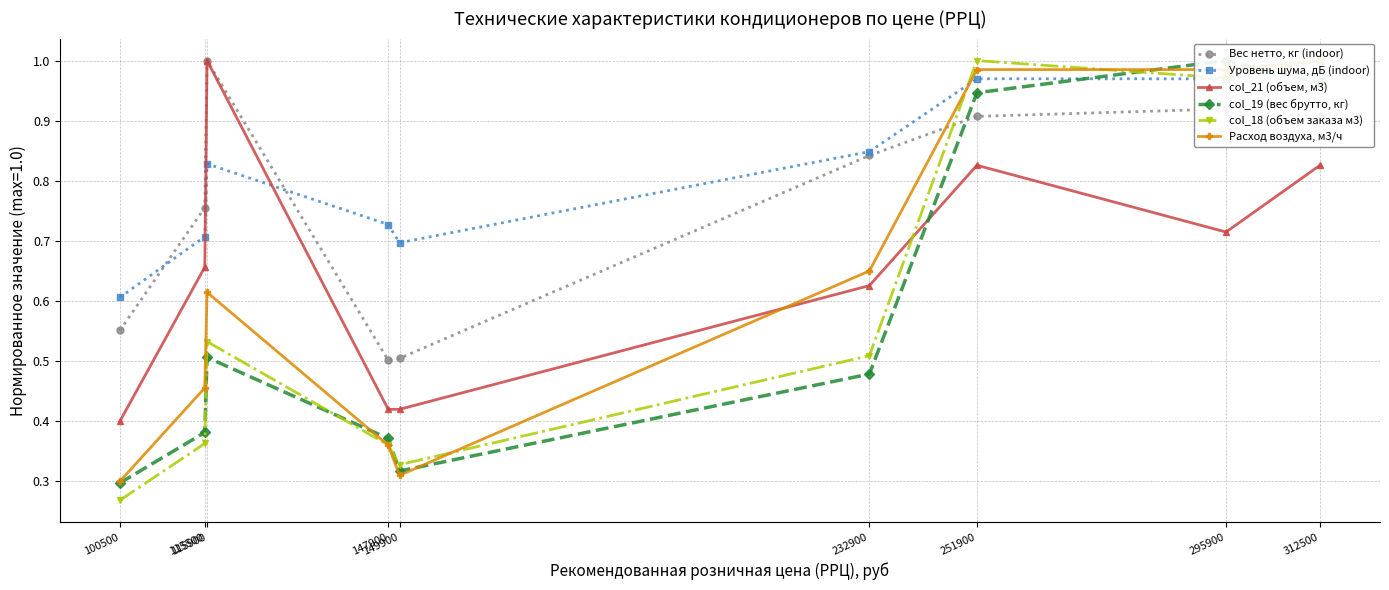

Reading right to left, what are all the values shown in this chart?

Вес нетто, кг (indoor): 312500=0.9	295900=0.9	251900=0.9	232900=0.8	149900=0.5	147900=0.5	115900=1.0	115500=0.8	100500=0.6
Уровень шума, дБ (indoor): 312500=1.0	295900=1.0	251900=1.0	232900=0.8	149900=0.7	147900=0.7	115900=0.8	115500=0.7	100500=0.6
col_21 (объем, м3): 312500=0.8	295900=0.7	251900=0.8	232900=0.6	149900=0.4	147900=0.4	115900=1.0	115500=0.7	100500=0.4
col_19 (вес брутто, кг): 312500=1.0	295900=1.0	251900=0.9	232900=0.5	149900=0.3	147900=0.4	115900=0.5	115500=0.4	100500=0.3
col_18 (объем заказа м3): 312500=1.0	295900=1.0	251900=1.0	232900=0.5	149900=0.3	147900=0.4	115900=0.5	115500=0.4	100500=0.3
Расход воздуха, м3/ч: 312500=1.0	295900=1.0	251900=1.0	232900=0.7	149900=0.3	147900=0.4	115900=0.6	115500=0.5	100500=0.3